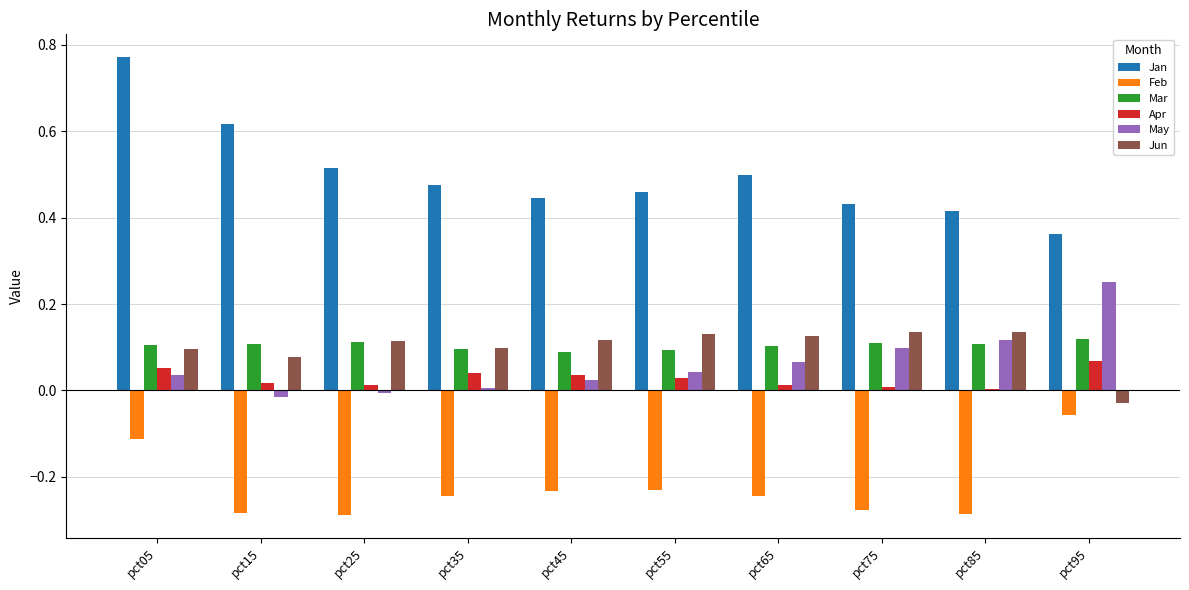

How many groups of bars are there?

10